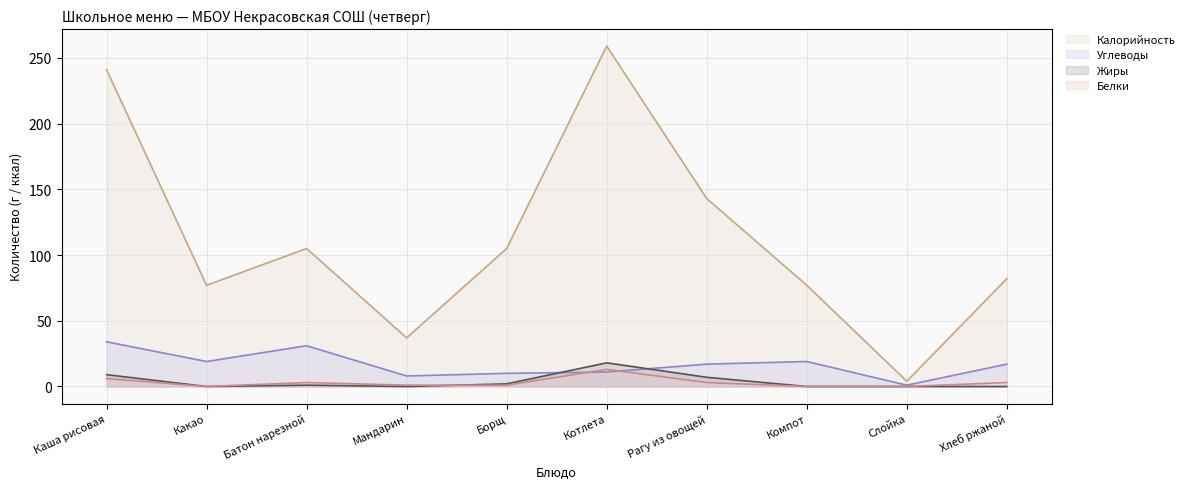

Reading right to left, list all the values displayed in this chart.

Калорийность: Хлеб ржаной=82	Слойка=4	Компот=77	Рагу из овощей=143	Котлета=259	Борщ=105	Мандарин=37	Батон нарезной=105	Какао=77	Каша рисовая=241
Белки: Хлеб ржаной=3	Слойка=0	Компот=0	Рагу из овощей=3	Котлета=13	Борщ=1	Мандарин=1	Батон нарезной=3	Какао=0	Каша рисовая=6
Жиры: Хлеб ржаной=0	Слойка=0	Компот=0	Рагу из овощей=7	Котлета=18	Борщ=2	Мандарин=0	Батон нарезной=1	Какао=0	Каша рисовая=9
Углеводы: Хлеб ржаной=17	Слойка=1	Компот=19	Рагу из овощей=17	Котлета=11	Борщ=10	Мандарин=8	Батон нарезной=31	Какао=19	Каша рисовая=34